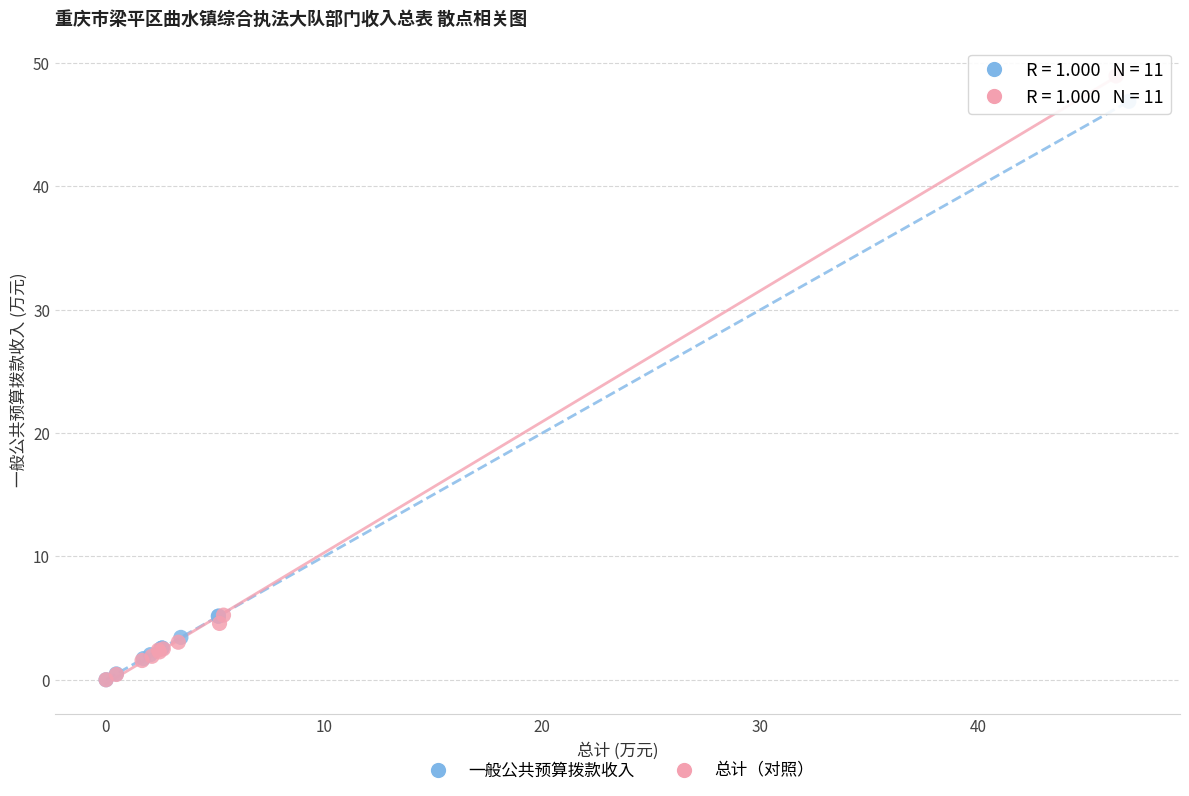

Which series has the widest spread of Y values?

总计（对照）